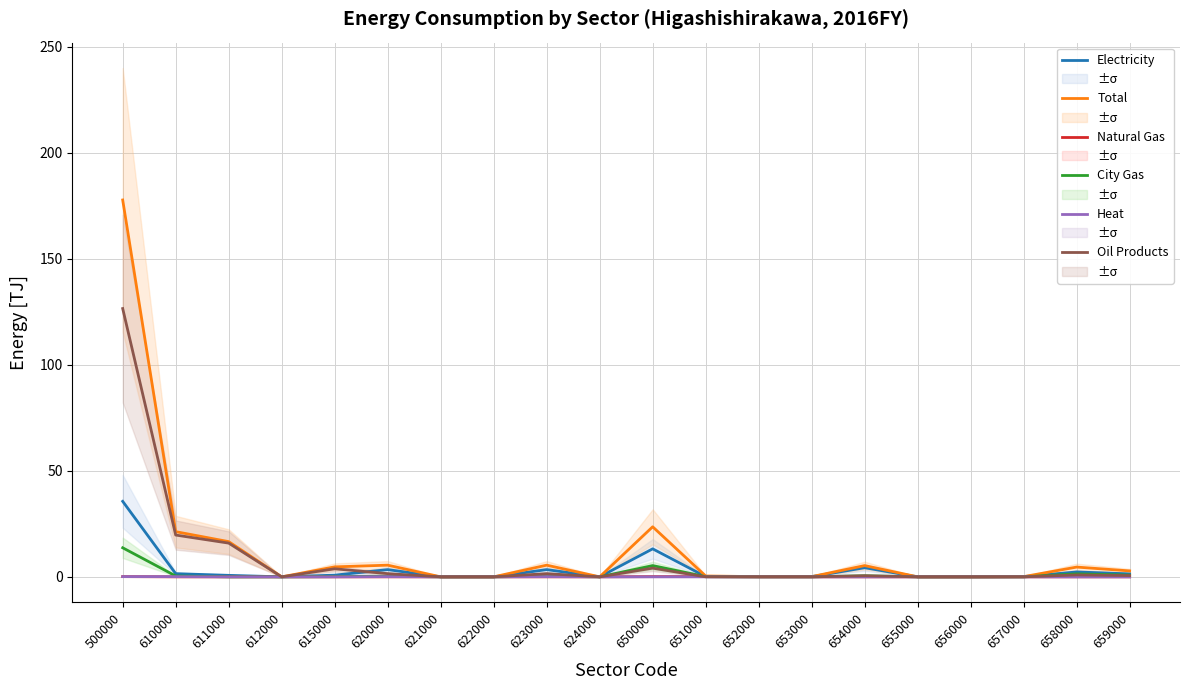

Reading left to right, extract all data points from this chart.

Electricity: 500000=35.6	610000=1.5	611000=0.7	612000=0.0	615000=0.8	620000=3.4	621000=0.0	622000=0.0	623000=3.4	624000=0.0	650000=13.2	651000=0.1	652000=0.1	653000=0.1	654000=4.3	655000=0.0	656000=0.0	657000=0.1	658000=2.3	659000=1.4
Total: 500000=177.7	610000=21.3	611000=16.6	612000=0.0	615000=4.7	620000=5.5	621000=0.0	622000=0.0	623000=5.5	624000=0.0	650000=23.6	651000=0.4	652000=0.1	653000=0.1	654000=5.3	655000=0.0	656000=0.0	657000=0.1	658000=4.6	659000=2.8
Natural Gas: 500000=0.1	610000=0.0	611000=0.0	612000=0.0	615000=0.0	620000=0.0	621000=0.0	622000=0.0	623000=0.0	624000=0.0	650000=0.1	651000=0.1	652000=0.0	653000=0.0	654000=0.0	655000=0.0	656000=0.0	657000=0.0	658000=0.0	659000=0.0
City Gas: 500000=13.7	610000=0.4	611000=0.0	612000=0.0	615000=0.1	620000=0.3	621000=0.0	622000=0.0	623000=0.3	624000=0.0	650000=5.3	651000=0.1	652000=0.0	653000=0.0	654000=0.5	655000=0.0	656000=0.0	657000=0.0	658000=1.4	659000=0.8
Heat: 500000=0.1	610000=0.1	611000=0.0	612000=0.0	615000=0.0	620000=0.1	621000=0.0	622000=0.0	623000=0.1	624000=0.0	650000=0.0	651000=0.0	652000=0.0	653000=0.0	654000=0.0	655000=0.0	656000=0.0	657000=0.0	658000=0.0	659000=0.0
Oil Products: 500000=126.5	610000=19.7	611000=15.9	612000=0.0	615000=3.8	620000=1.5	621000=0.0	622000=0.0	623000=1.5	624000=0.0	650000=4.1	651000=0.0	652000=0.0	653000=0.0	654000=0.5	655000=0.0	656000=0.0	657000=0.0	658000=0.9	659000=0.6